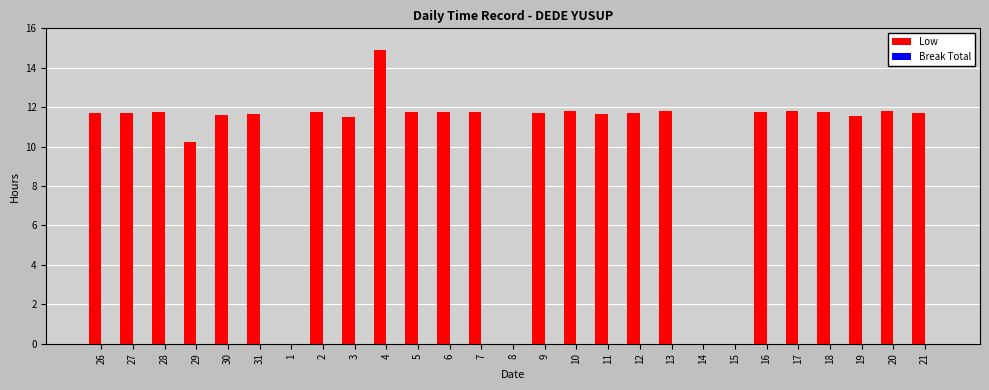

At which category does the chart reach its peak across all series?

4